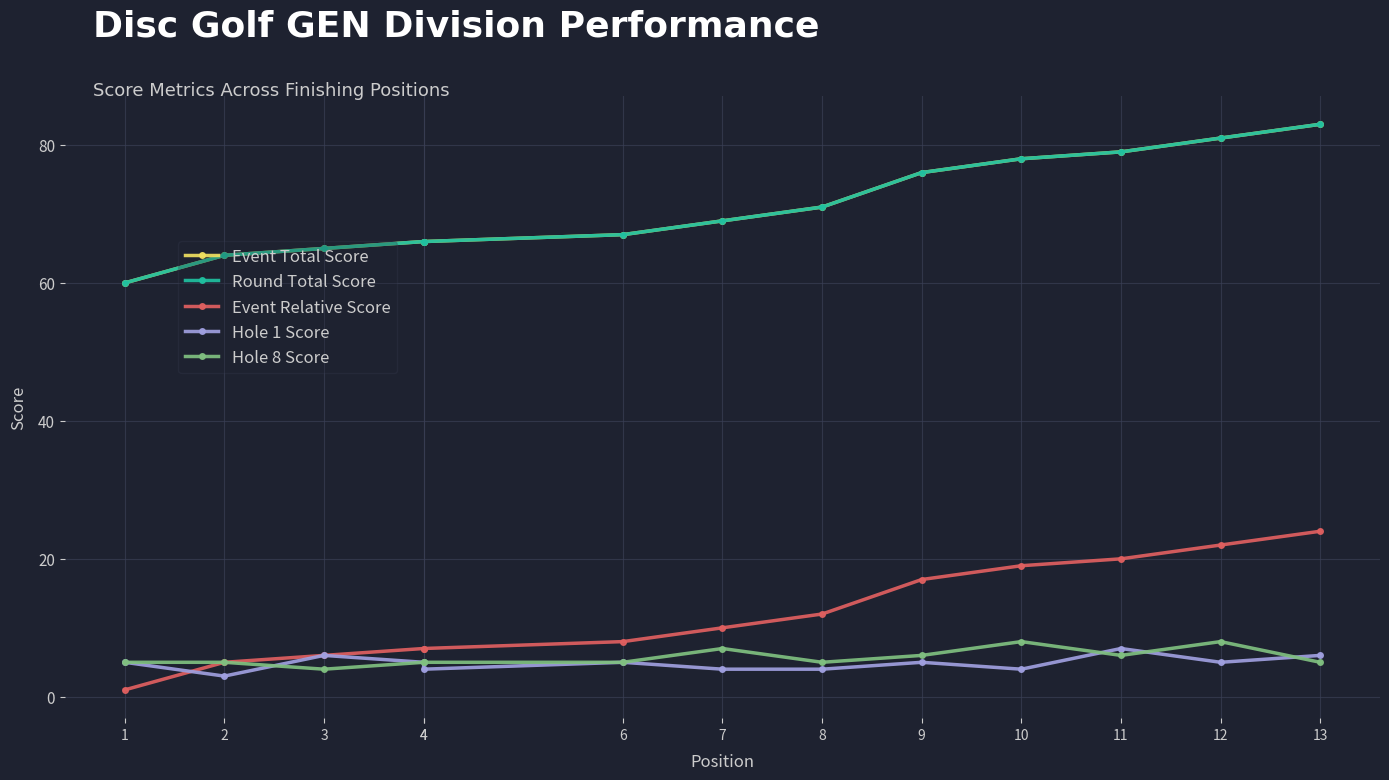

True or false: Event Total Score has a value of 99 at 2.

False